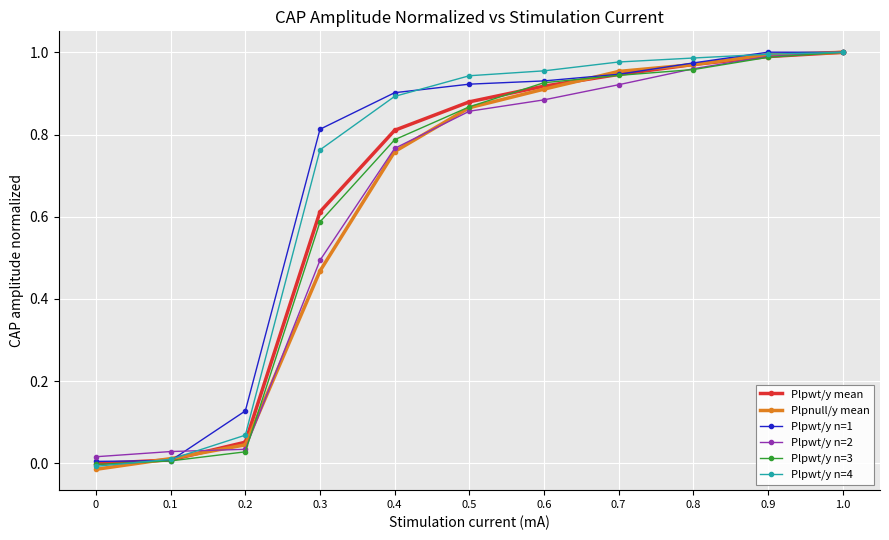

True or false: Plpnull/y mean has a value of 0.3 at 0.7.

False